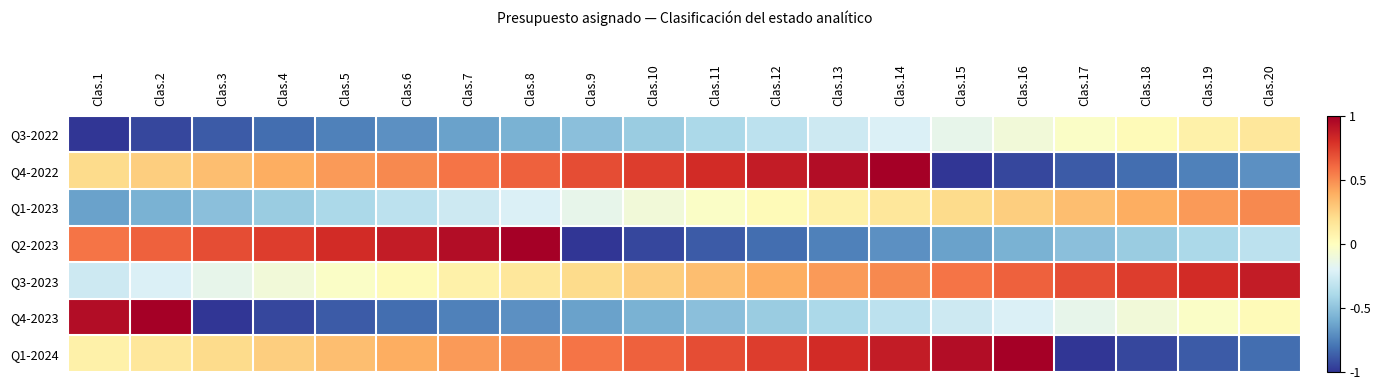

What is the total value across all series at Clas.4?

-0.9